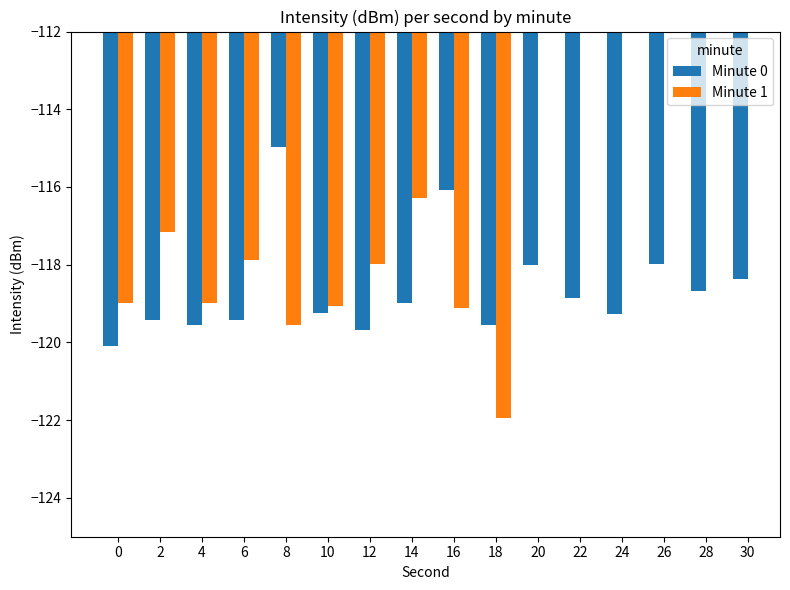

Is it true that Minute 0 equals -119.0 at 14?

True